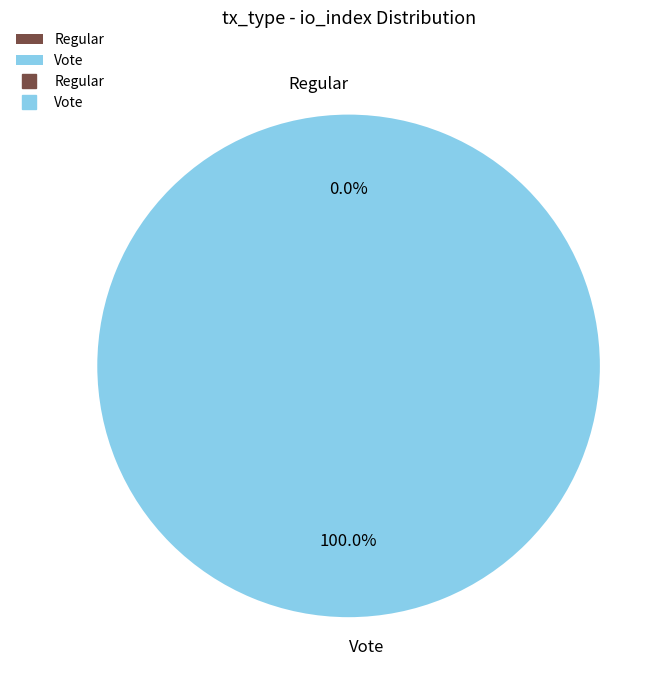

How many segments does this pie chart have?

2